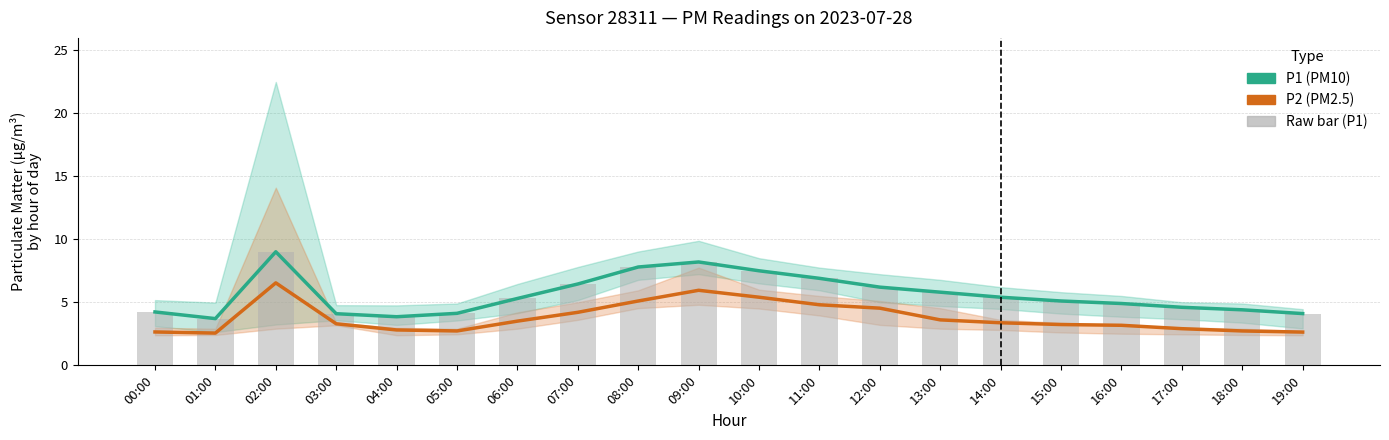

What is the smallest value displayed?

2.5